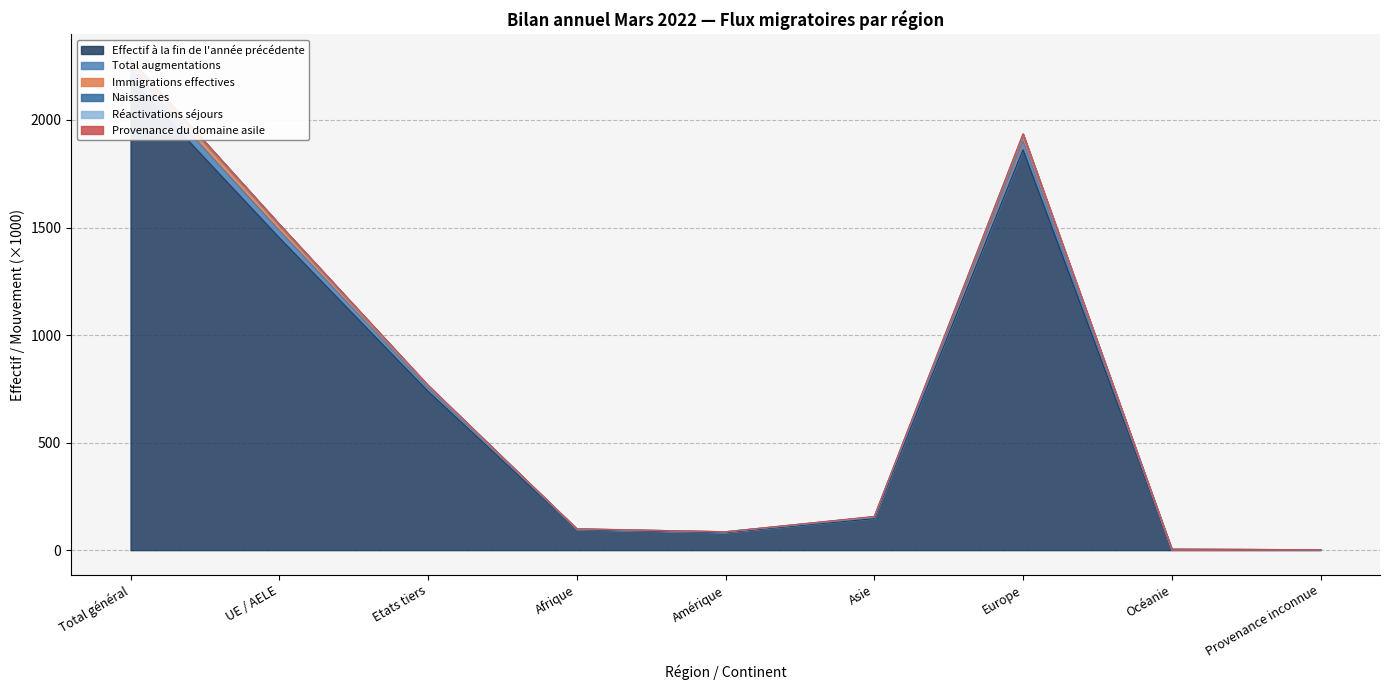

How many interior local peaks does the Effectif à la fin de l'année précédente series have?

1